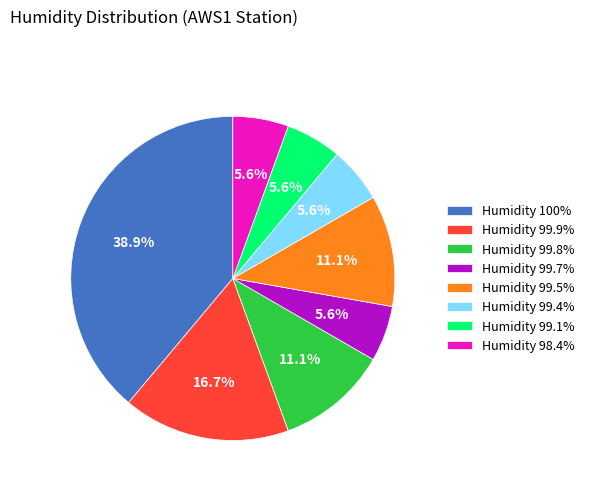

Count the number of slices in the pie.

8